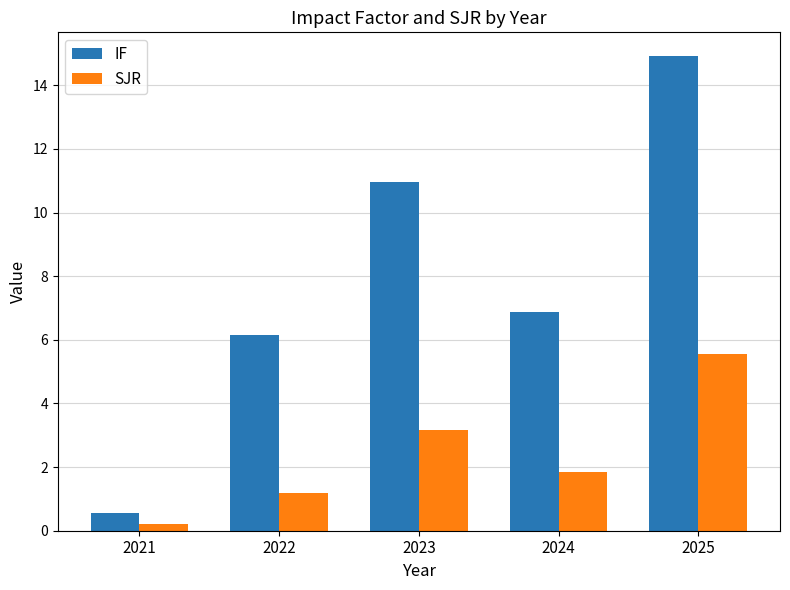

What is the greatest value displayed?

14.9